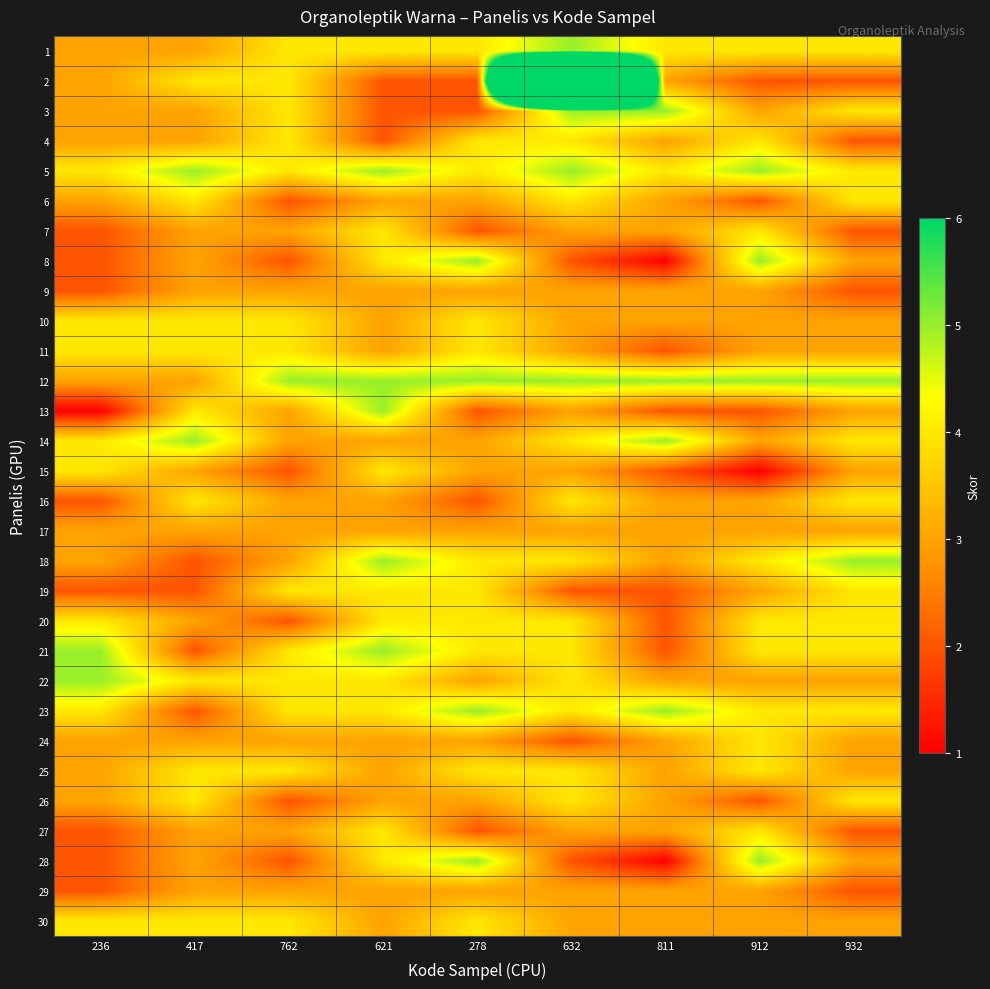

Which series has the largest range (max minus min)?

2